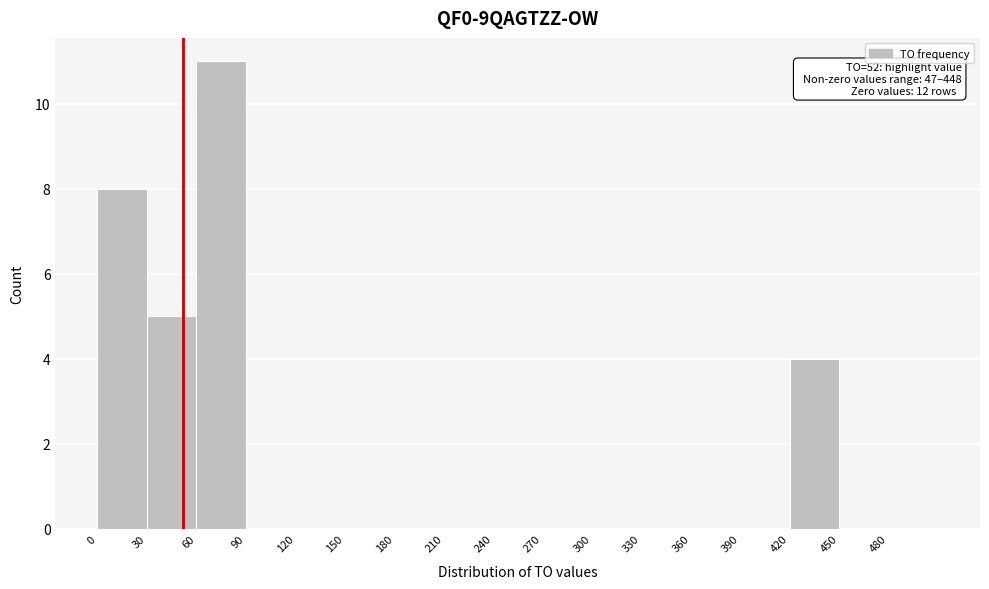

Over which range of the x-axis is the bar tallest?

60 to 90